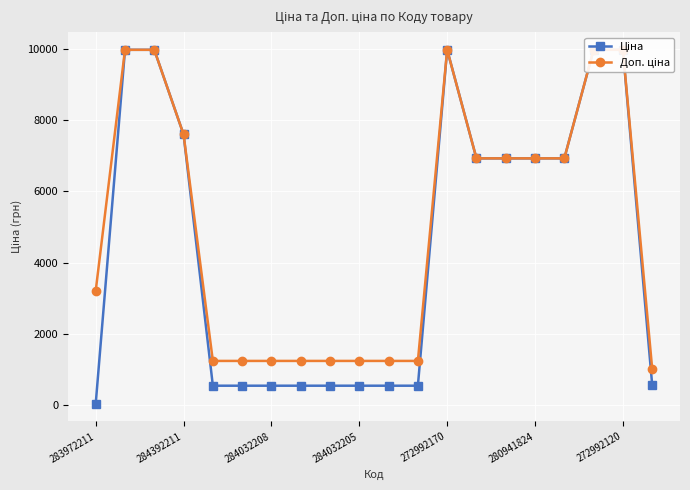

Rank the series by their maximum value, from highest to lowest.

Ціна, Доп. ціна